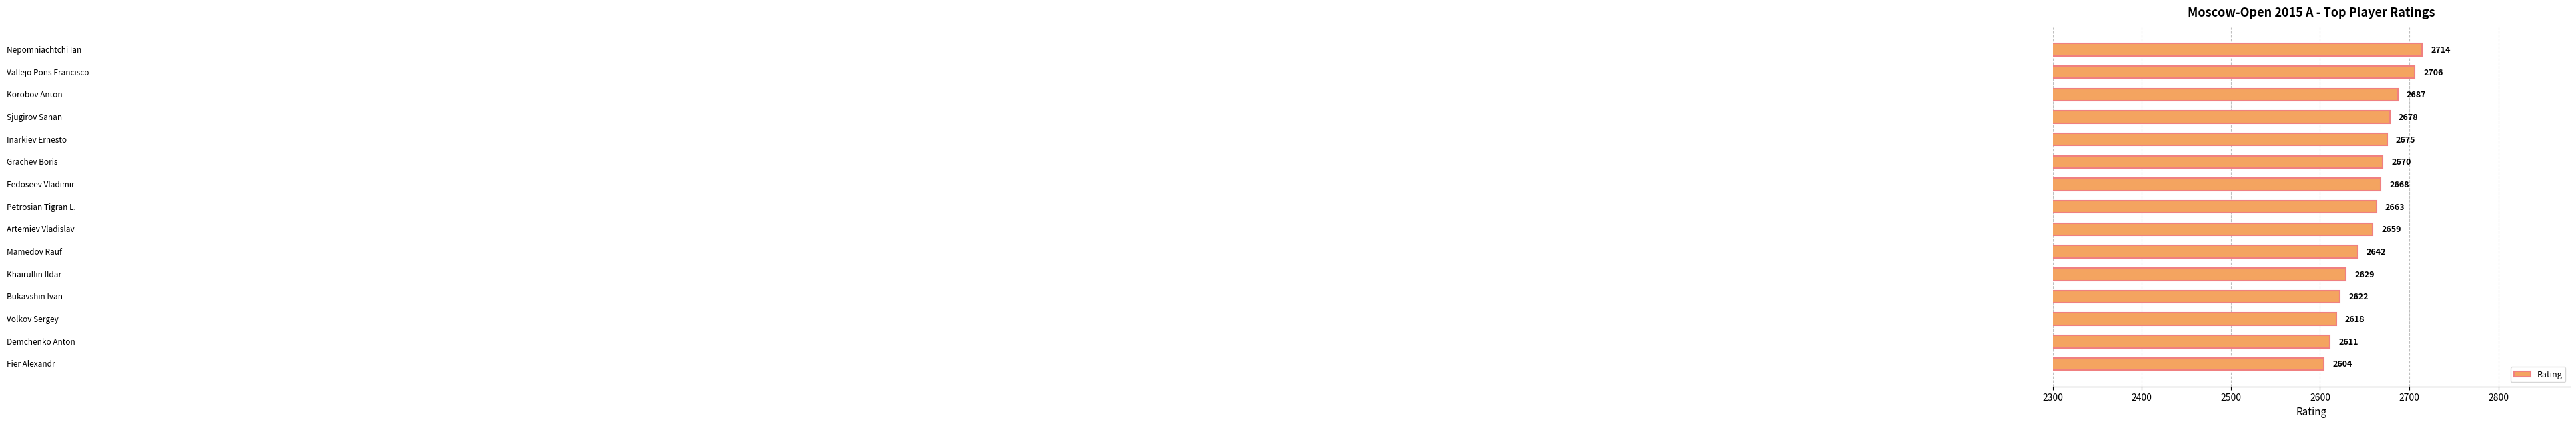

What is the value of the 5th bar from the top?

2675